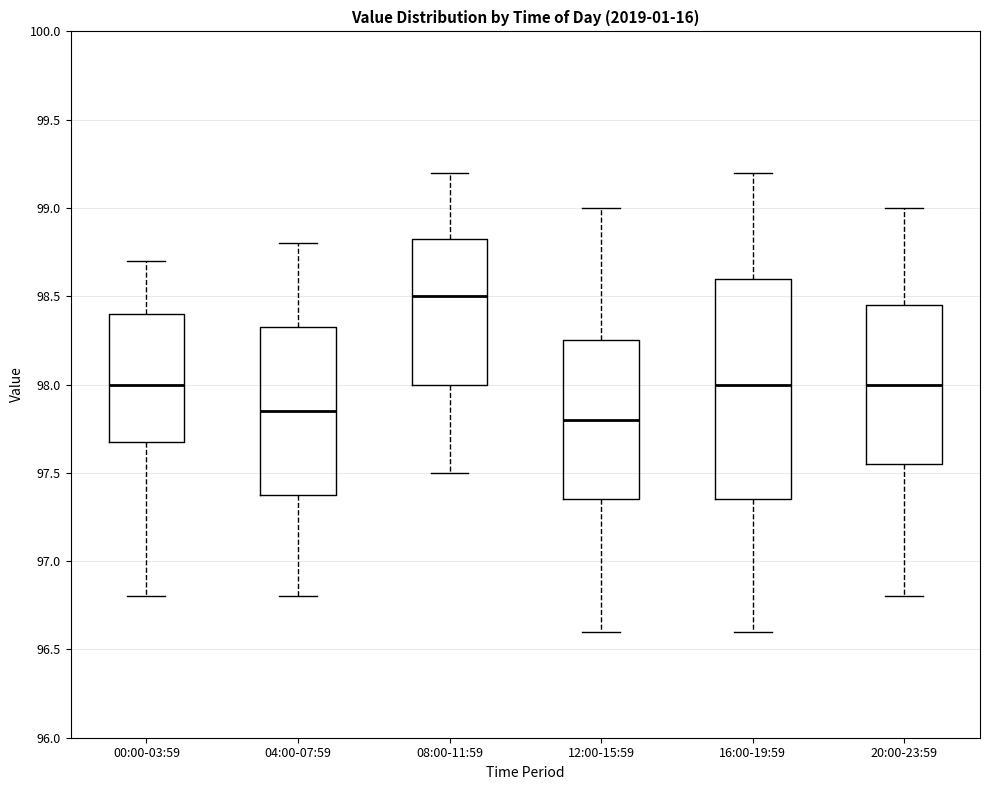

Reading left to right, read every box against the y-axis: the position of its median line, the range the box covers, and the ends of its whiskers. The values are not printed on the chart, so give them approximately, as read against the axis.

00:00-03:59: median 98.00, box 97.70 to 98.40, whiskers 96.80 to 98.70
04:00-07:59: median 97.85, box 97.40 to 98.35, whiskers 96.80 to 98.80
08:00-11:59: median 98.50, box 98.00 to 98.85, whiskers 97.50 to 99.20
12:00-15:59: median 97.80, box 97.35 to 98.25, whiskers 96.60 to 99.00
16:00-19:59: median 98.00, box 97.35 to 98.60, whiskers 96.60 to 99.20
20:00-23:59: median 98.00, box 97.55 to 98.45, whiskers 96.80 to 99.00